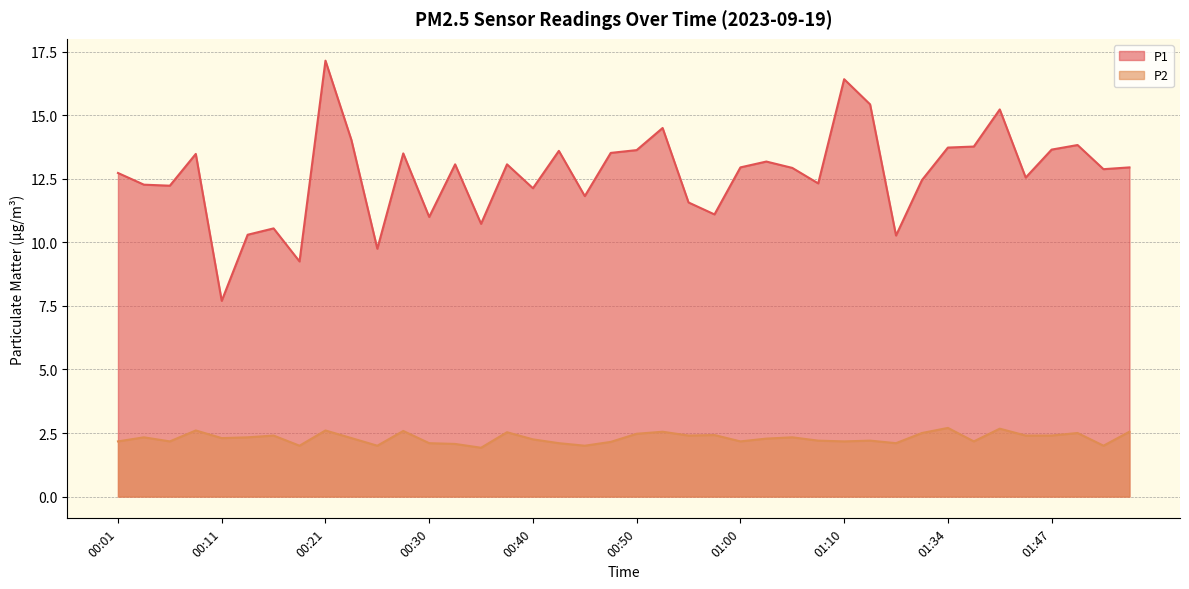

True or false: P1 has a value of 7.7 at 00:11.

True